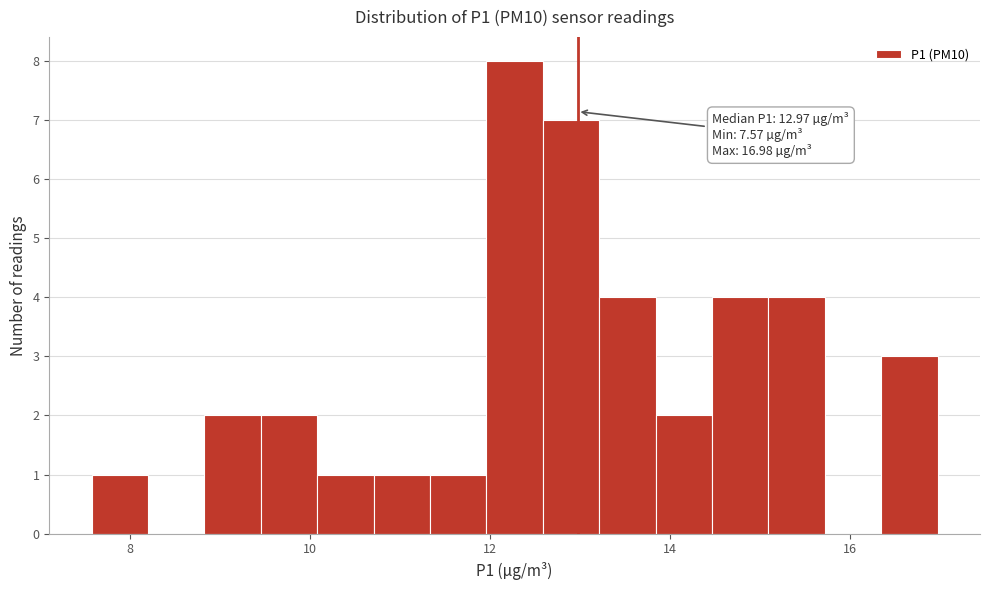

Read against the x-axis, roughly where is the centre of the tallest bar?

12.2